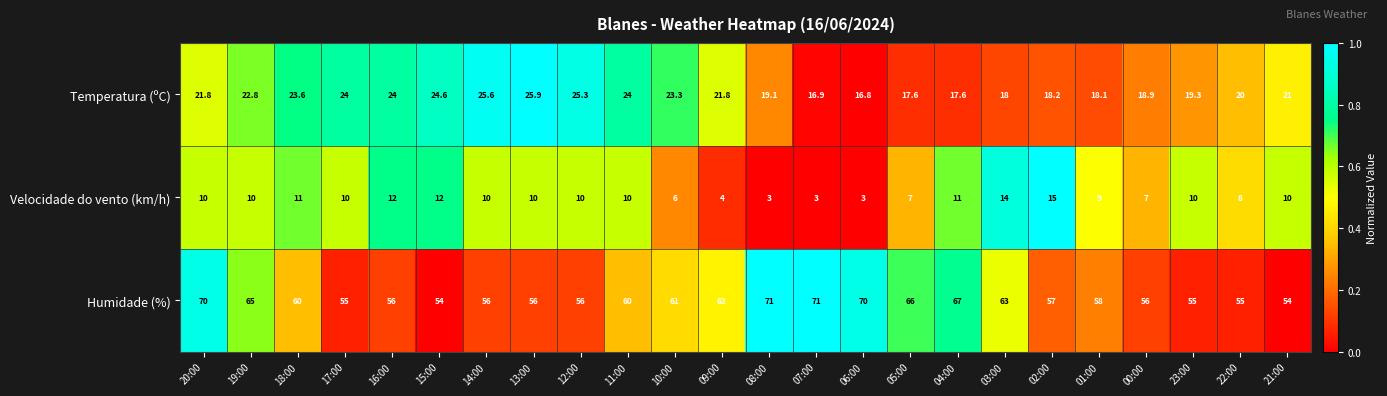

At 04:00, list the series in order from largest to smallest.

Humidade (%), Temperatura (ºC), Velocidade do vento (km/h)